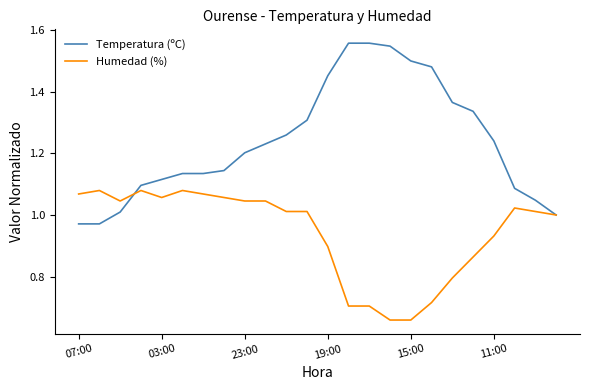

List the series in order of their peak value, lowest first.

Humedad (%), Temperatura (ºC)